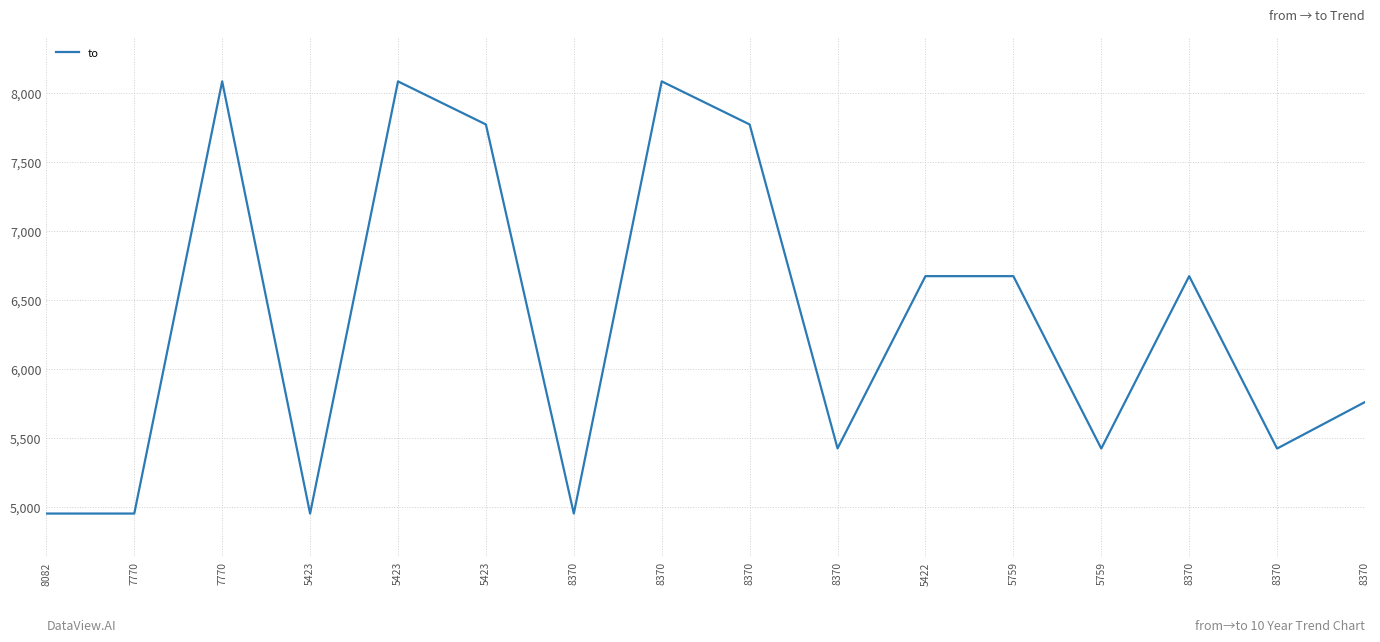

Is this an area chart (filled region under the line)?

No